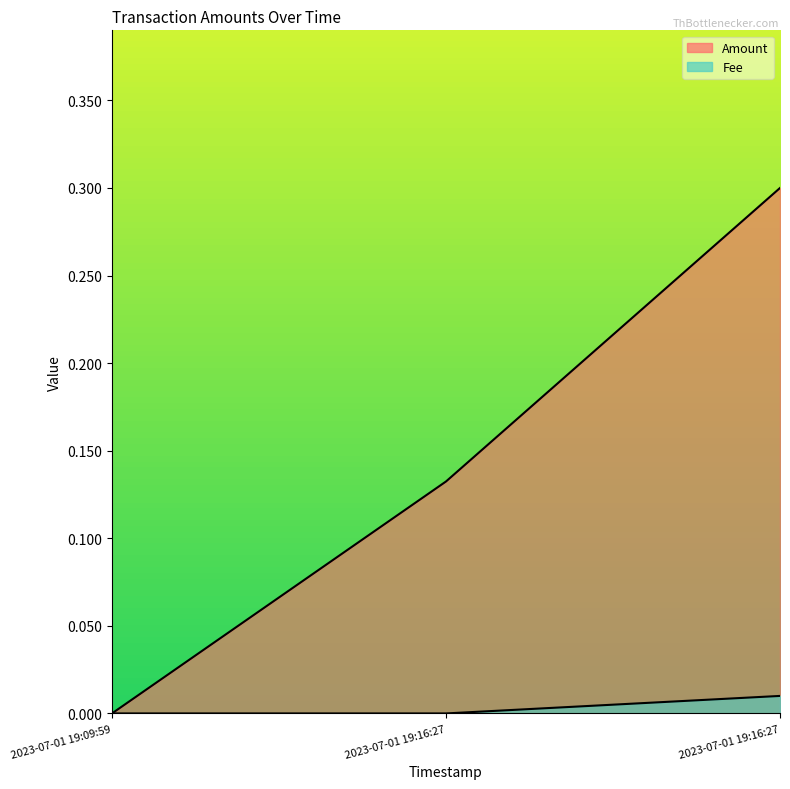

The value of Amount at 2023-07-01 19:16:27 is 0.1. True or false?

True